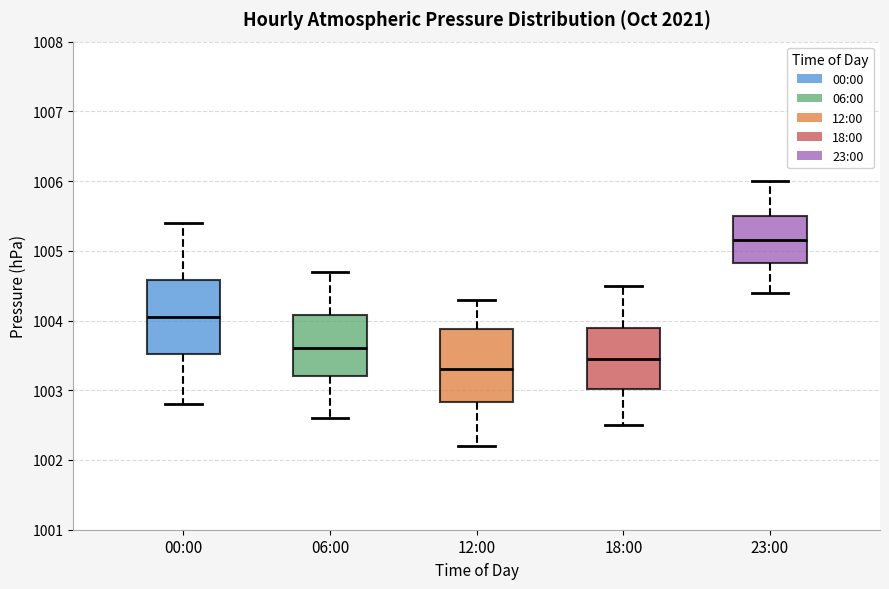

Which box has the lowest median line?

12:00